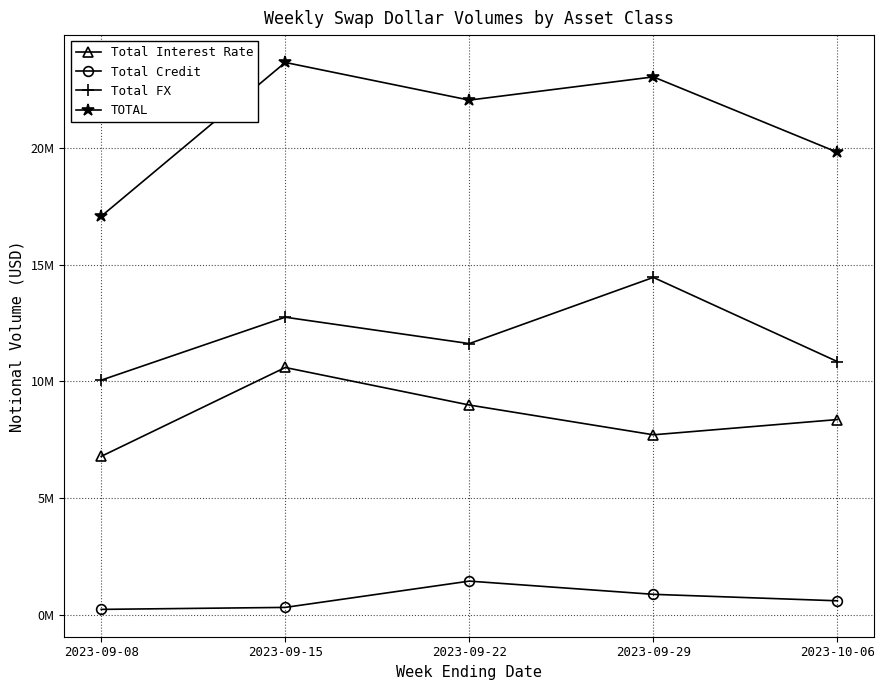

Reading left to right, extract all data points from this chart.

Total Interest Rate: 2023-09-08=6786131	2023-09-15=10592333	2023-09-22=8984971	2023-09-29=7709810	2023-10-06=8362698
Total Credit: 2023-09-08=233297	2023-09-15=317675	2023-09-22=1443554	2023-09-29=877817	2023-10-06=600622
Total FX: 2023-09-08=10049727	2023-09-15=12746387	2023-09-22=11615414	2023-09-29=14450911	2023-10-06=10845297
TOTAL: 2023-09-08=17069156	2023-09-15=23656396	2023-09-22=22043939	2023-09-29=23038537	2023-10-06=19808616